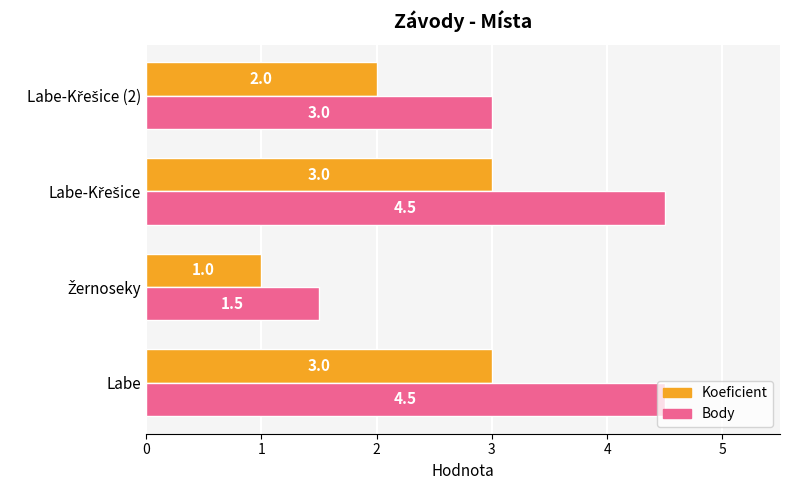

The Body series shows 4.5 at Labe. True or false?

True